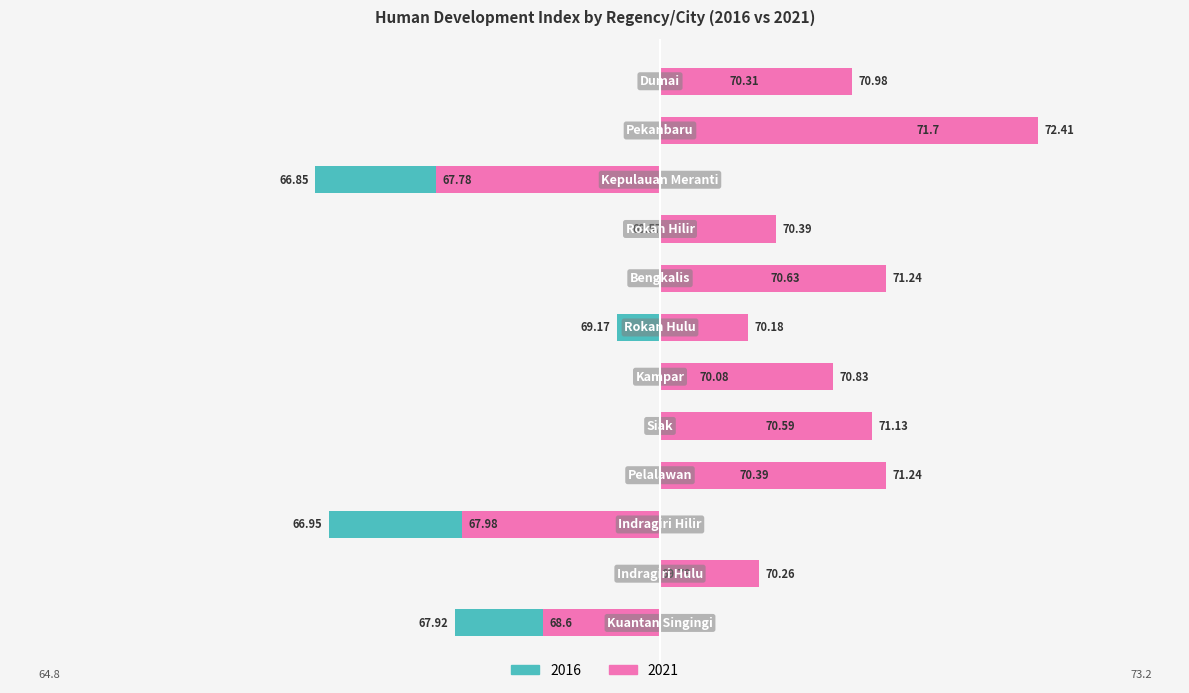

At which label is 2021 closest to 0?

Rokan Hulu